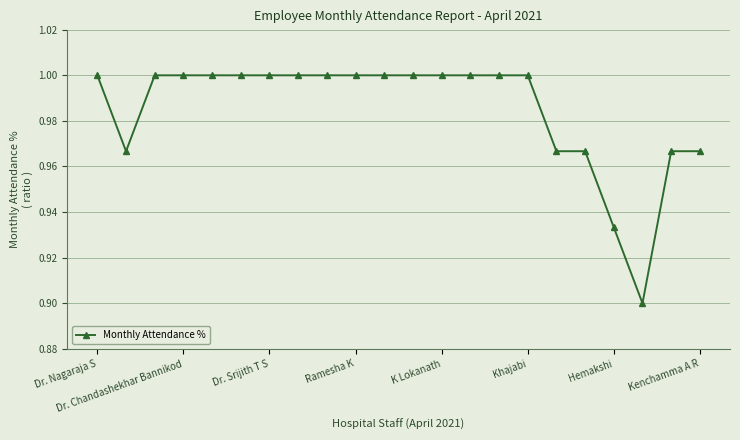

True or false: the data shows 0.6 at Kenchamma A R.

False